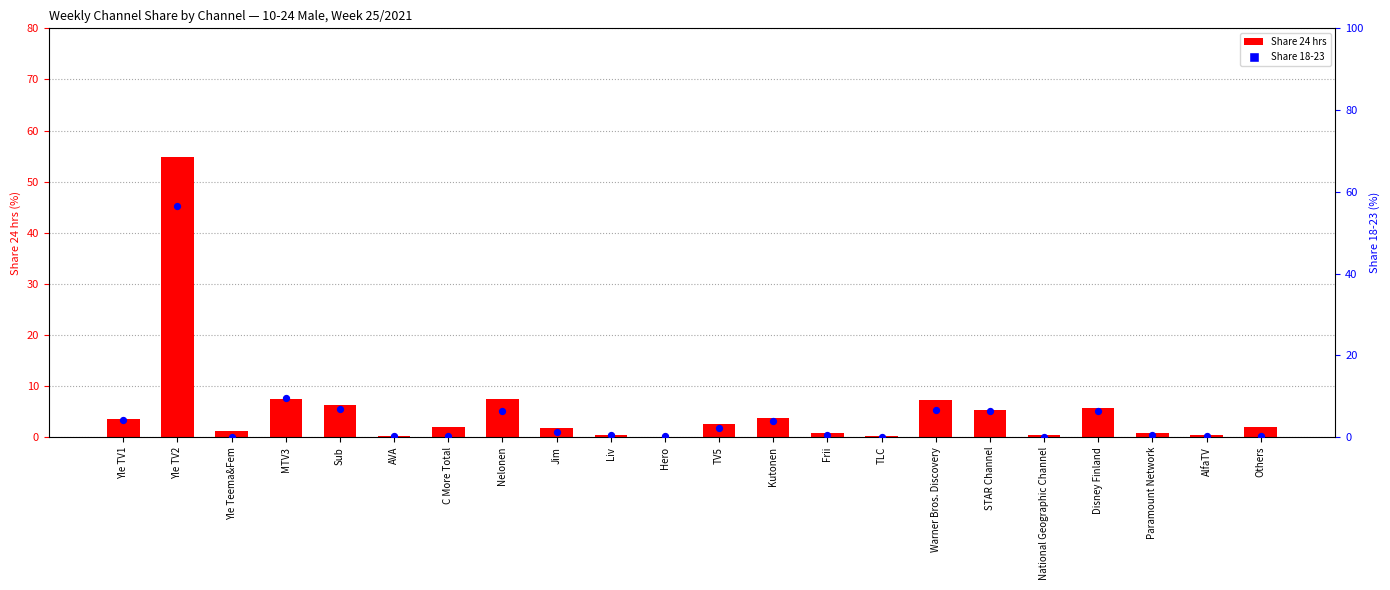

What is the total value across all series at C More Total?

2.2